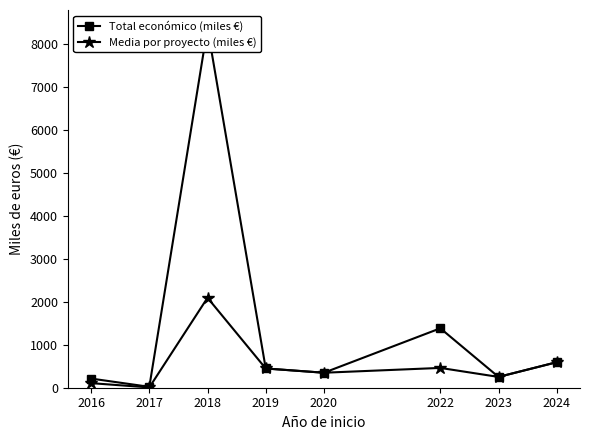

What is the sum of all Media por proyecto (miles €) values?

4309.2